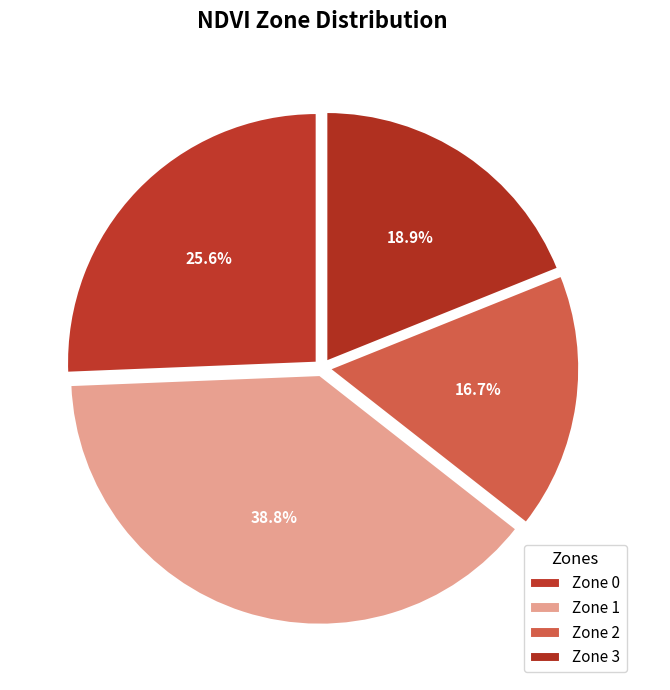

To the nearest percent, what is the difference between the largest and smallest slice percentages?

22%